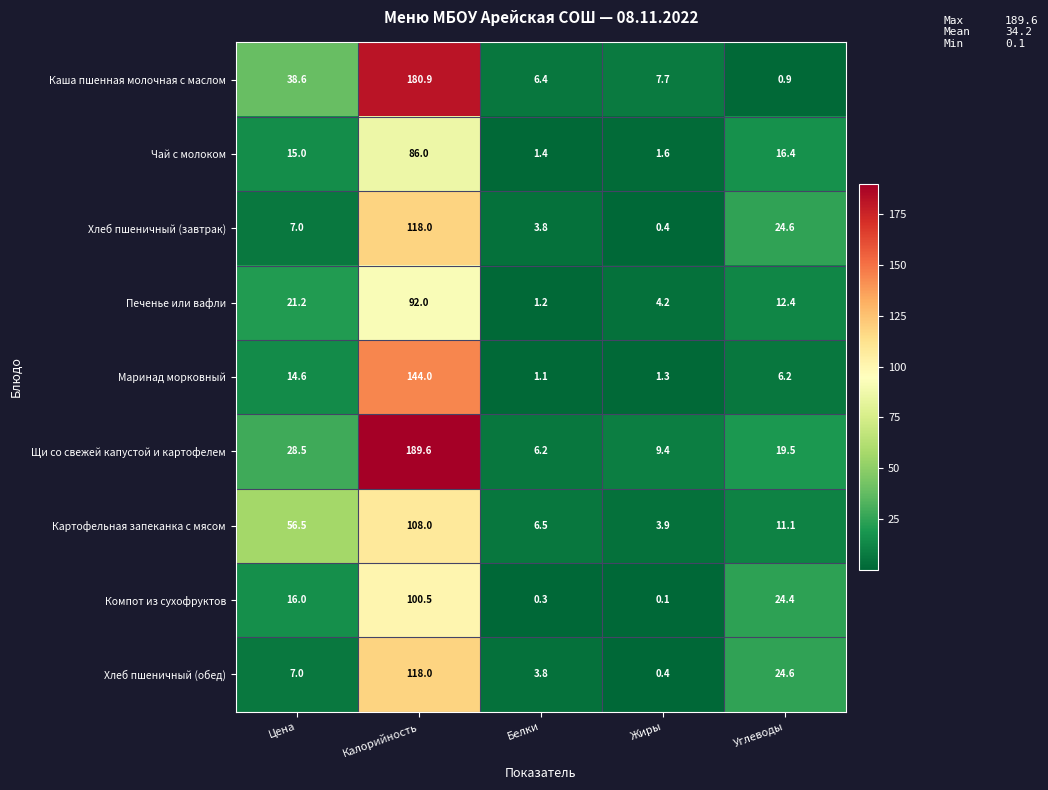

The Хлеб пшеничный (обед) series shows 24.6 at Углеводы. True or false?

True